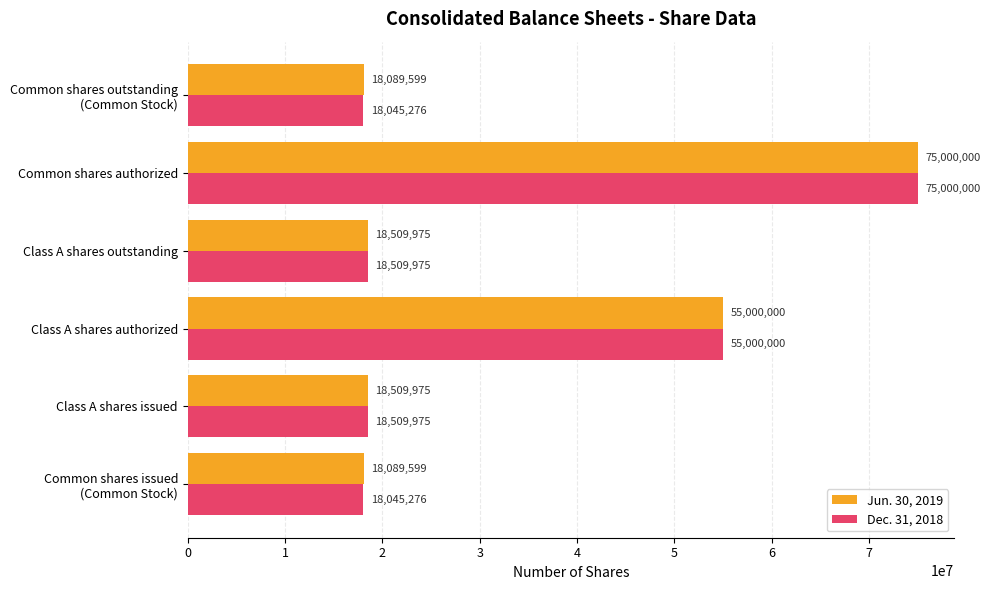

Is it true that Jun. 30, 2019 equals 37809695 at Class A shares authorized?

False